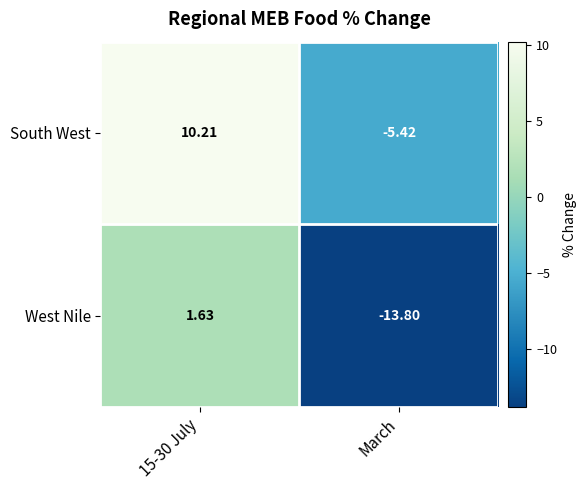

At which label is South West closest to 2?

March